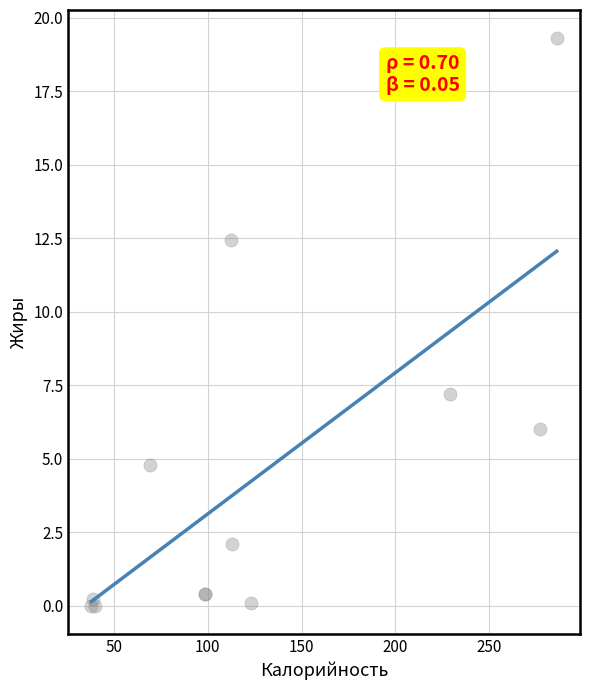

What Y value in the scatter plot is closest to 9?

7.2